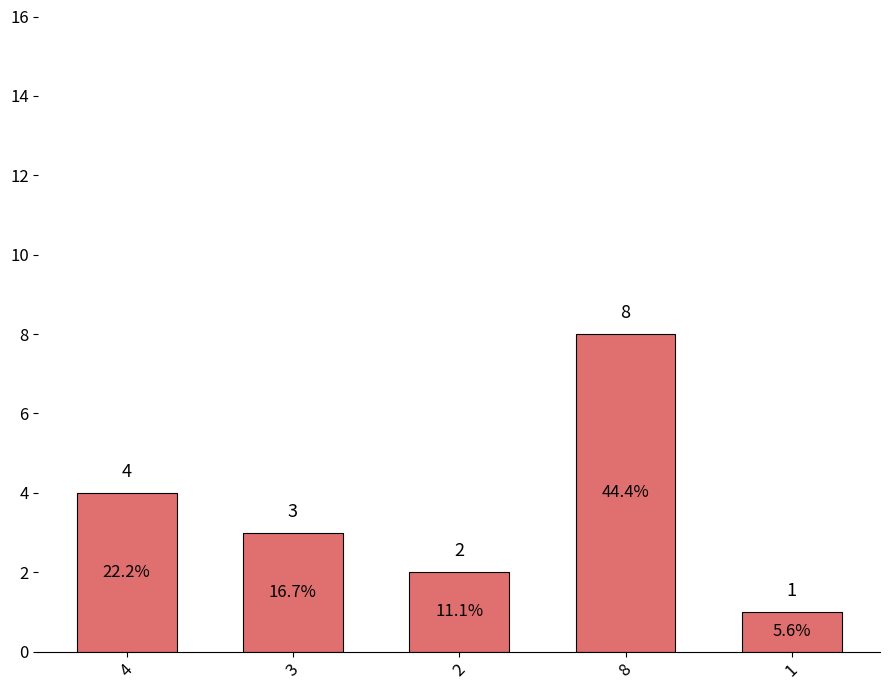

How many data points are less than 3?

2